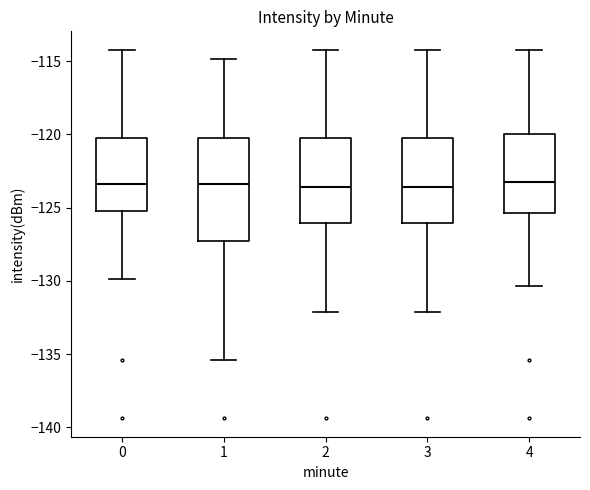

Reading left to right, read every box against the y-axis: the position of its median line, the range the box covers, and the ends of its whiskers. The values are not printed on the chart, so give them approximately, as read against the axis.

0: median -123.5, box -125.0 to -120.5, whiskers -130.0 to -114.0
1: median -123.5, box -127.5 to -120.0, whiskers -135.5 to -115.0
2: median -123.5, box -126.0 to -120.0, whiskers -132.0 to -114.0
3: median -123.5, box -126.0 to -120.0, whiskers -132.0 to -114.0
4: median -123.0, box -125.5 to -120.0, whiskers -130.5 to -114.0